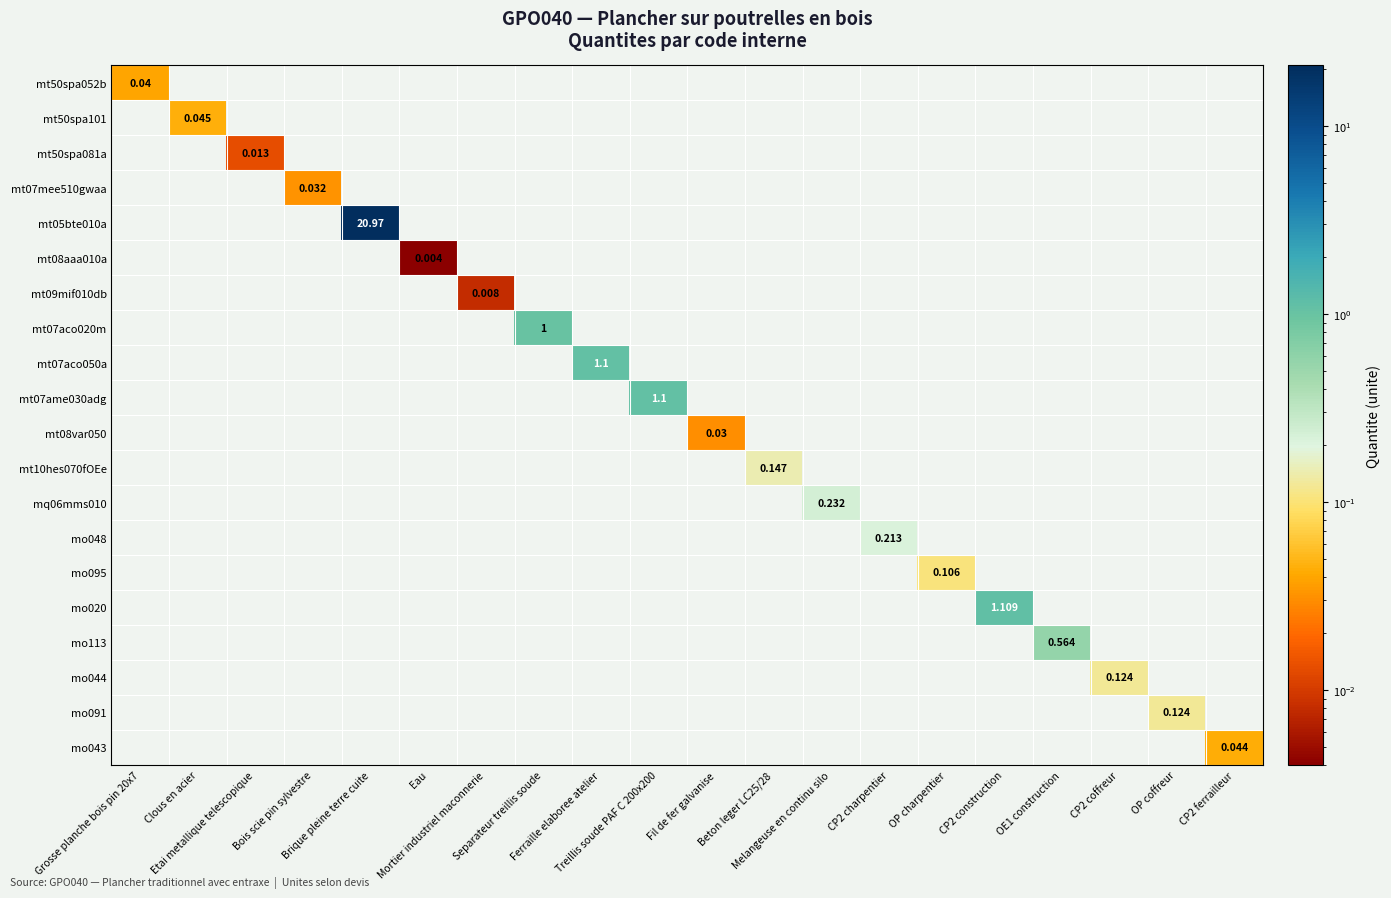

List the labels in order of mt05bte010a value, smallest first.

Grosse planche bois pin 20x7, Clous en acier, Etai metallique telescopique, Bois scie pin sylvestre, Eau, Mortier industriel maconnerie, Separateur treillis soude, Ferraille elaboree atelier, Treillis soude PAF C 200x200, Fil de fer galvanise, Beton leger LC25/28, Melangeuse en continu silo, CP2 charpentier, OP charpentier, CP2 construction, OE1 construction, CP2 coffreur, OP coffreur, CP2 ferrailleur, Brique pleine terre cuite